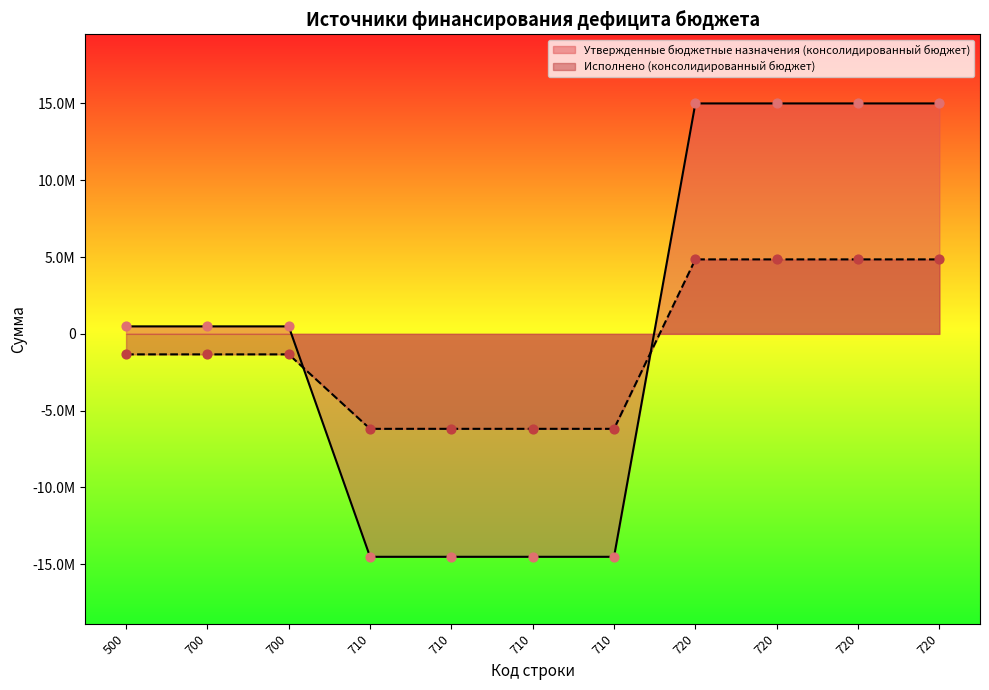

Which series has the widest spread of Y values?

Утвержденные бюджетные назначения (консолидированный бюджет)